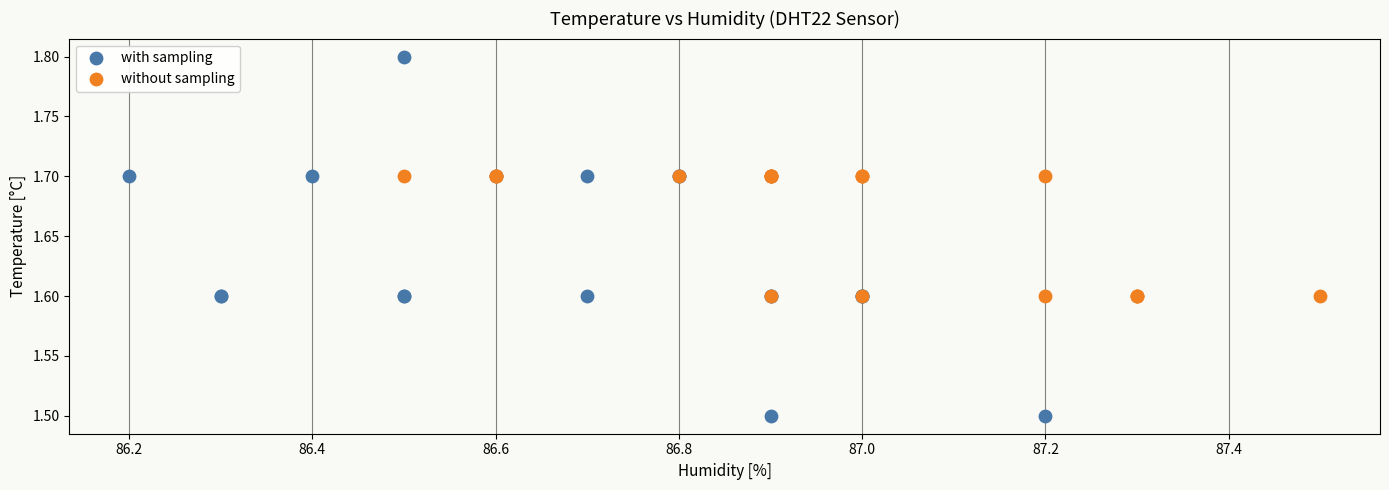

Which series reaches the minimum Y coordinate?

with sampling